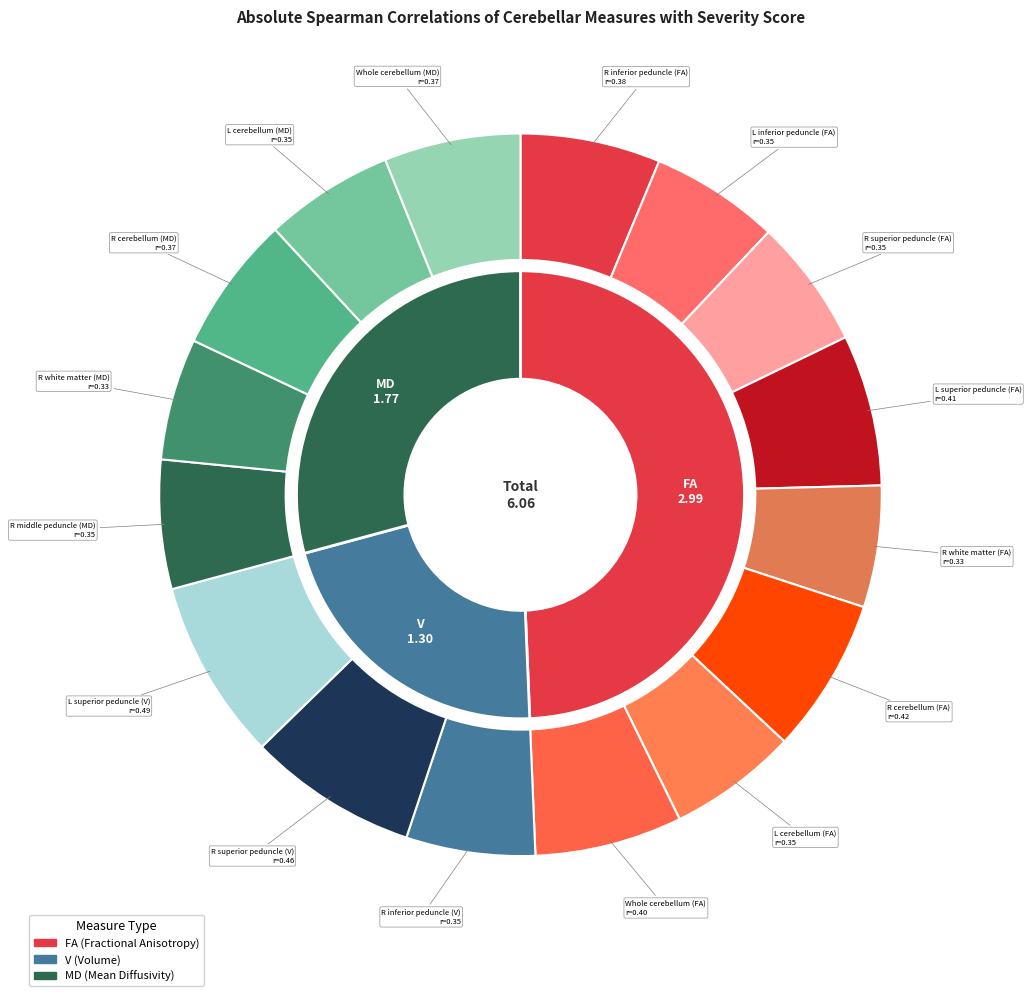

Is it true that L inferior peduncle (FA) is 1% of the pie?

False